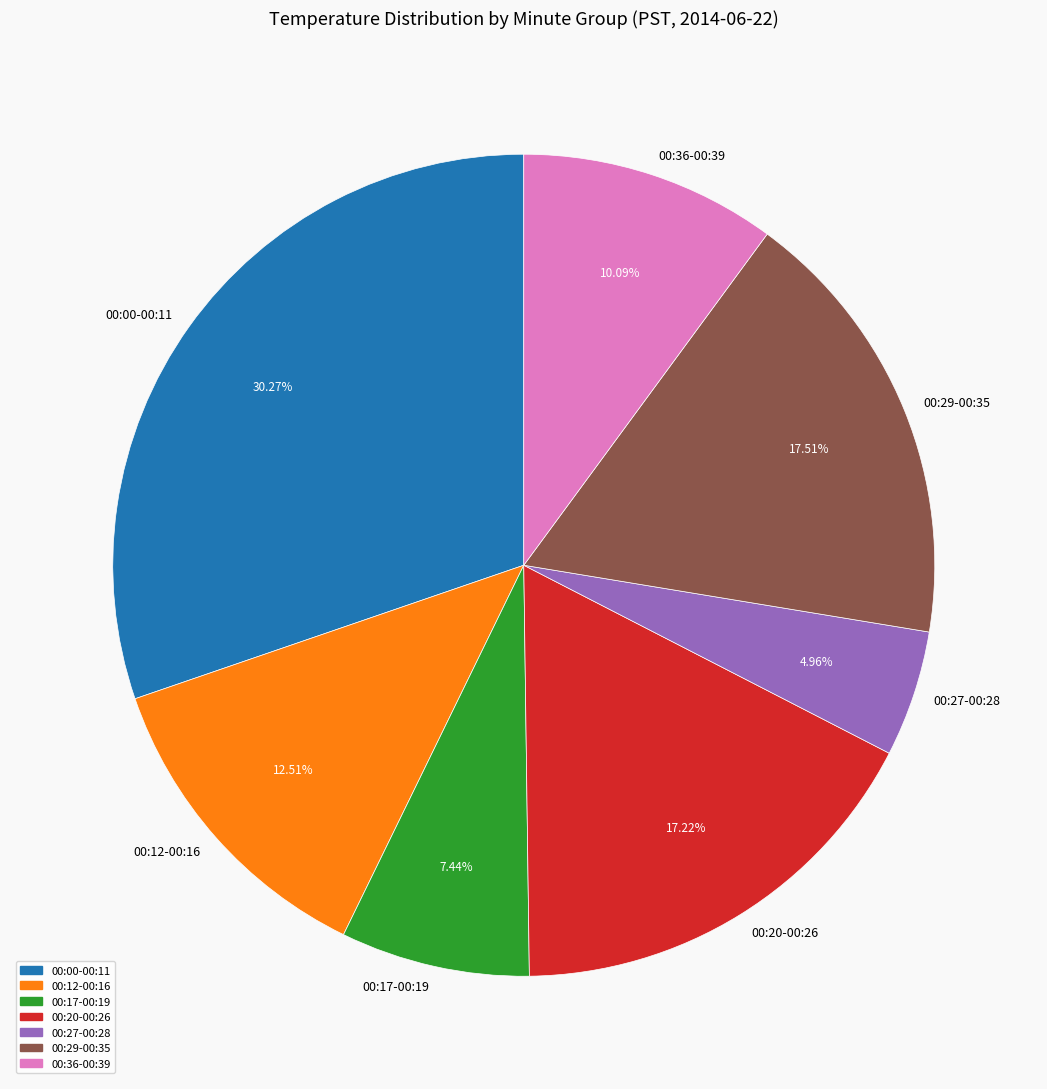

What is the largest slice in the pie chart?

00:00-00:11